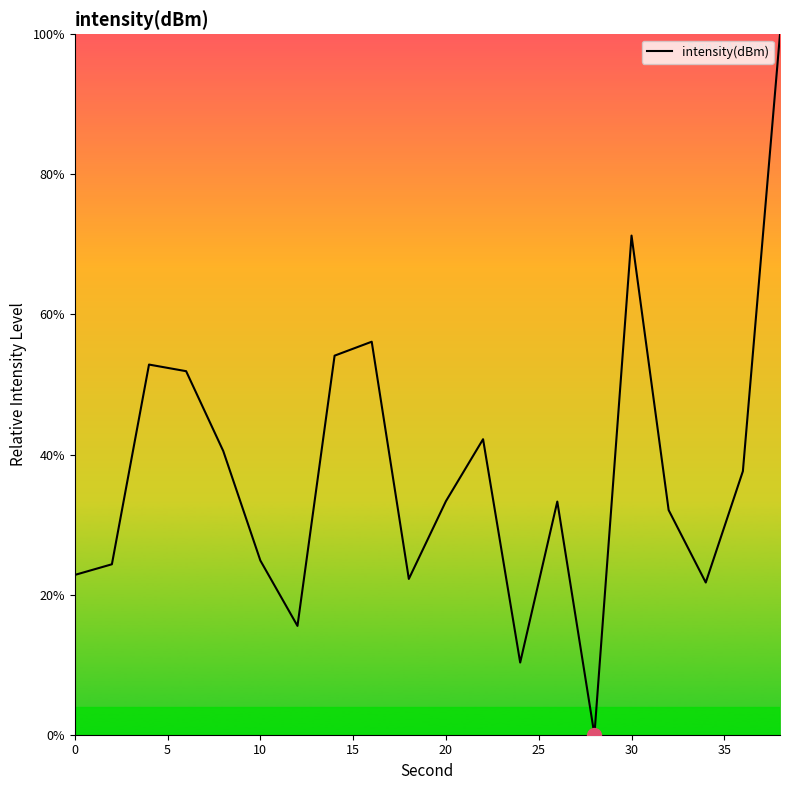

Is it true that the value at 0 is 31.8?

False